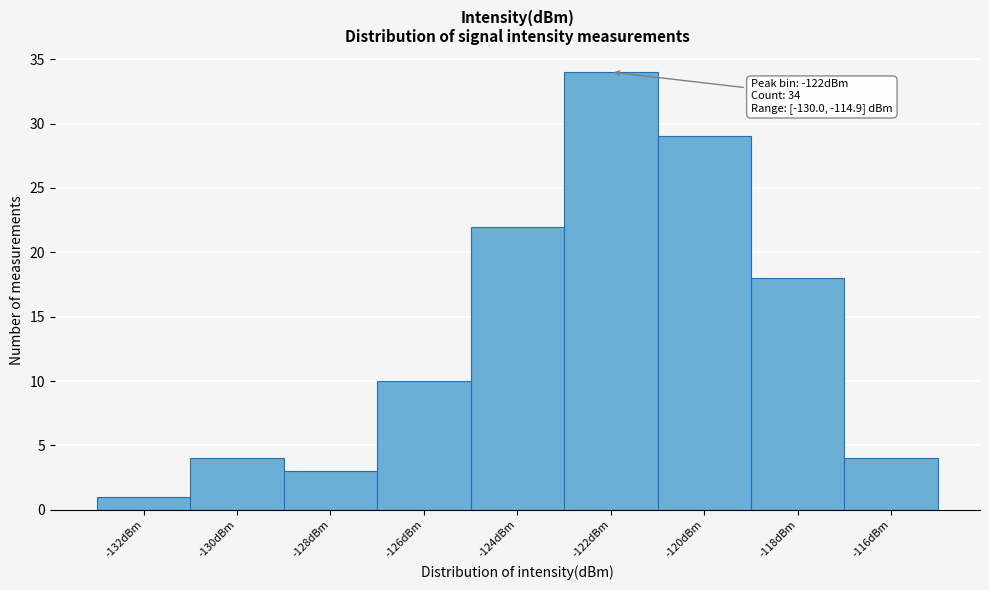

Reading left to right, list all the values displayed in this chart.

-132dBm=1	-130dBm=4	-128dBm=3	-126dBm=10	-124dBm=22	-122dBm=34	-120dBm=29	-118dBm=18	-116dBm=4